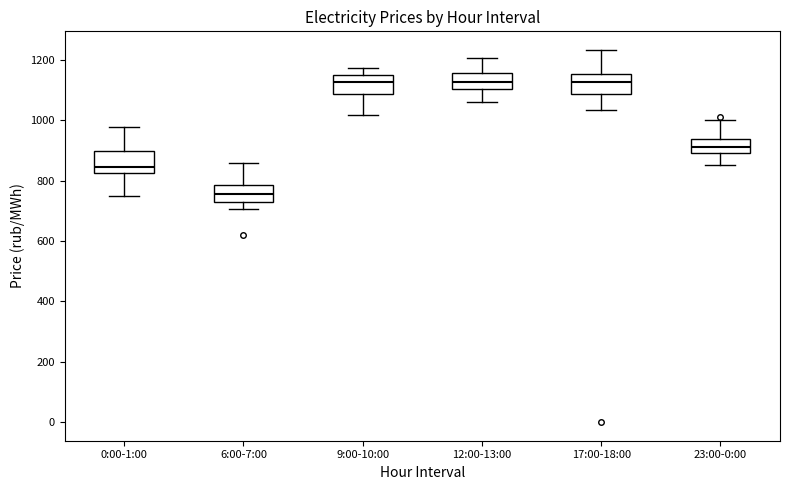

Where does the median line of the box for 23:00-0:00 sit on the y-axis? The values are not printed on the chart, so give them approximately, as read against the axis.

920